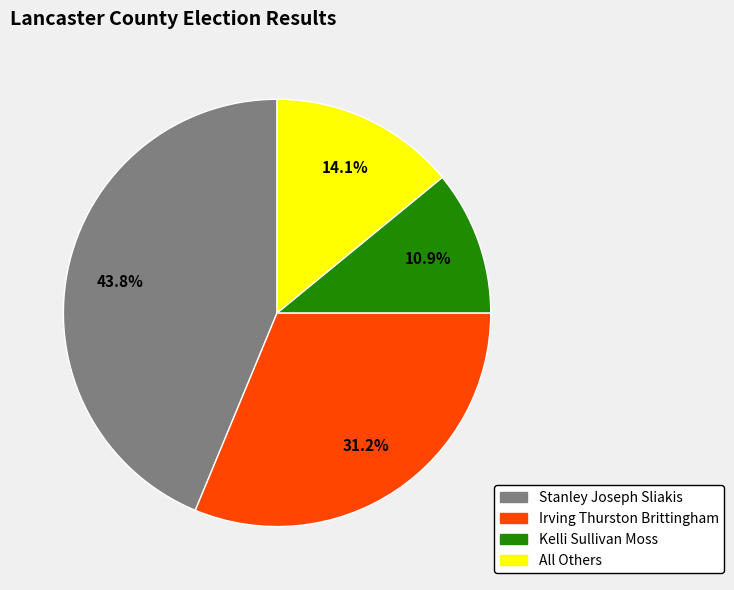

Approximately how many times larger is the value at Stanley Joseph Sliakis compared to Kelli Sullivan Moss?

4.0